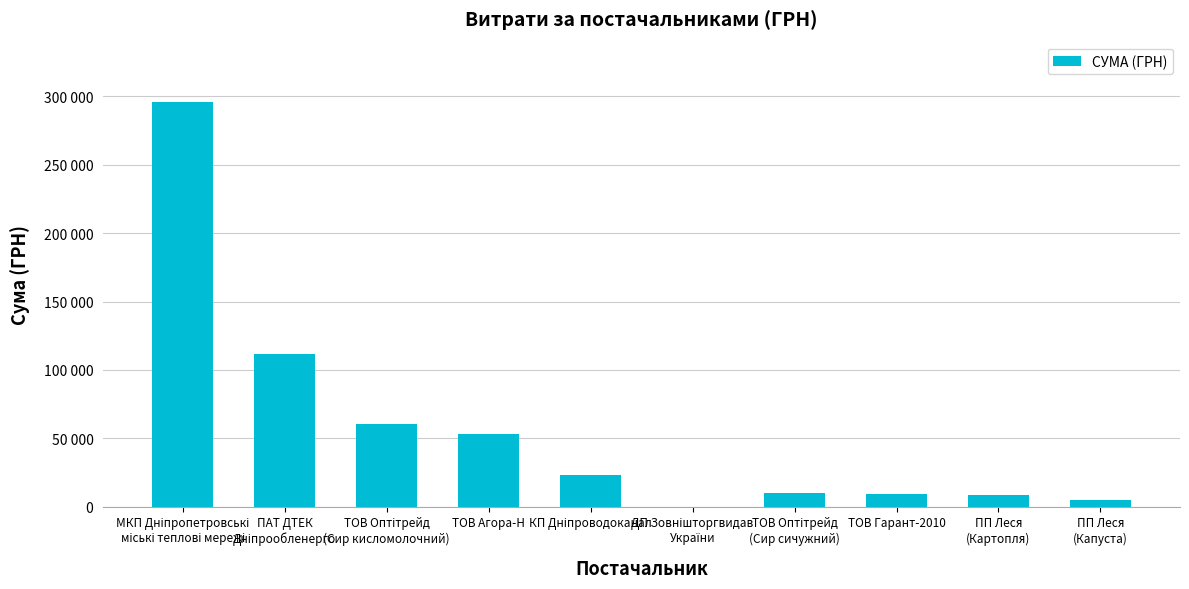

Are the bars horizontal?

No